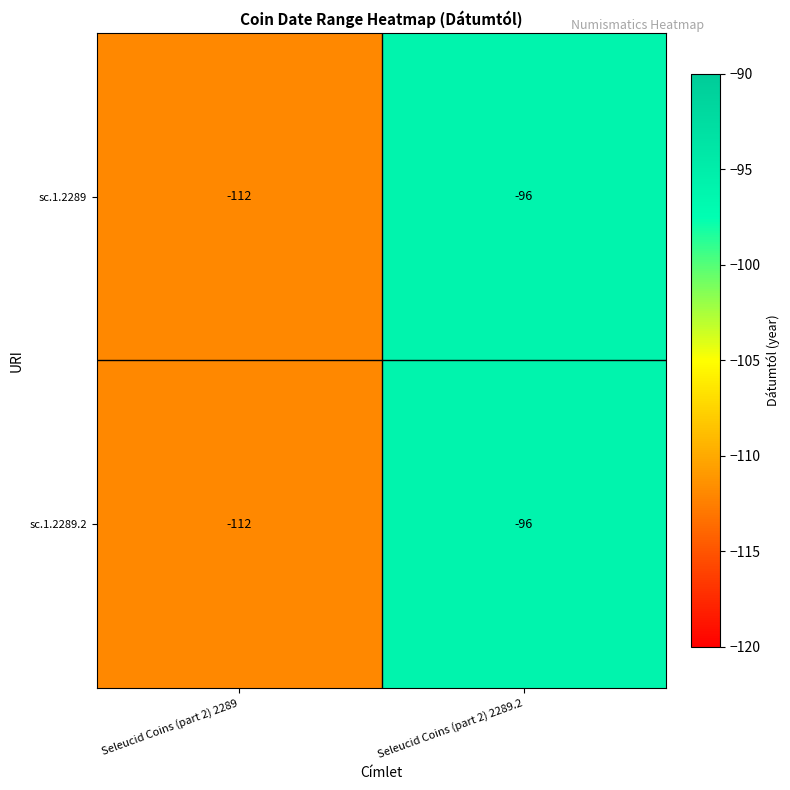

What is the total value across all series at Seleucid Coins (part 2) 2289.2?

-192